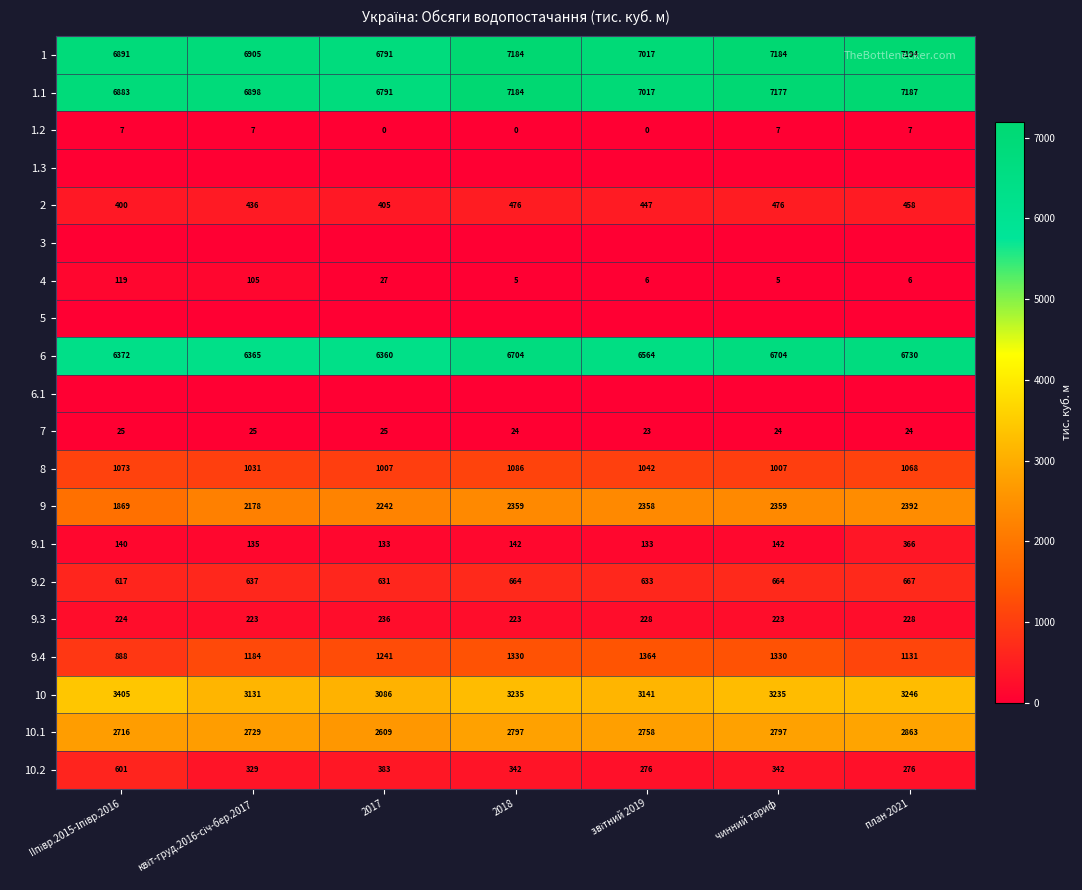

What is the minimum value for 6?

6360